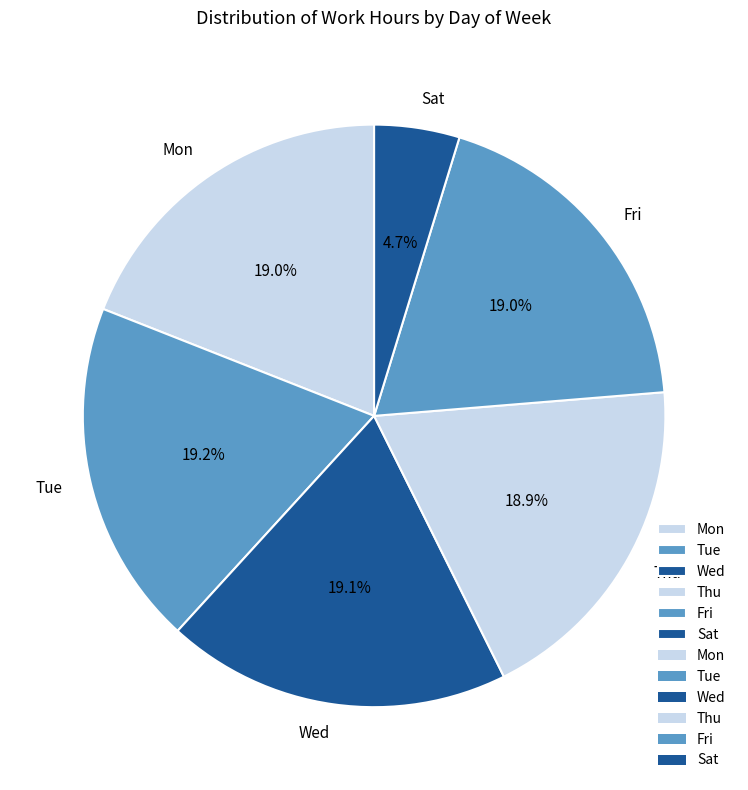

How much of the chart is everything except Tue?

80.8%